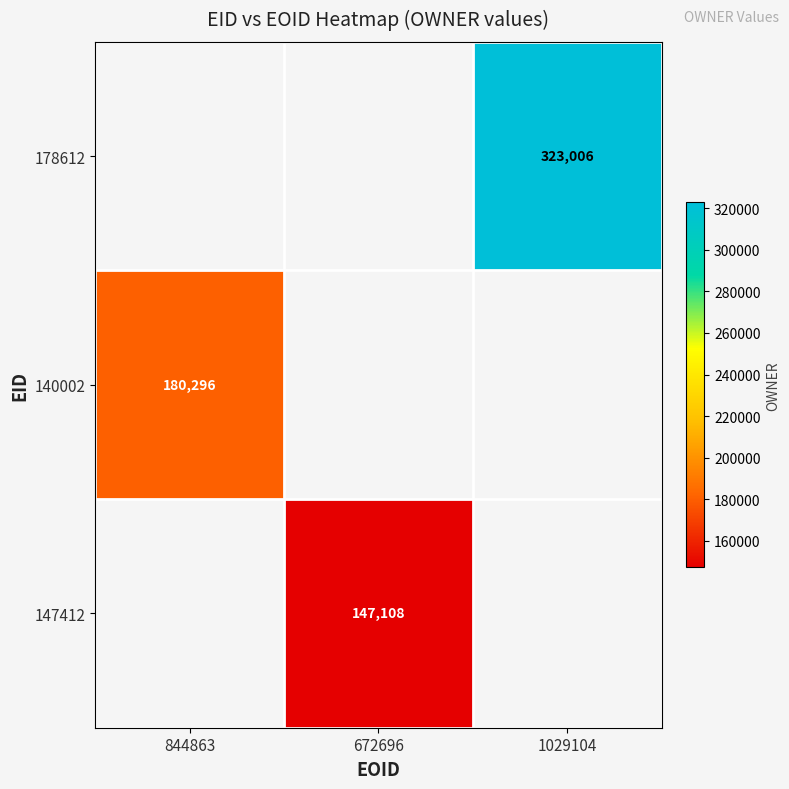

The 178612 series shows 323006 at 1029104. True or false?

True